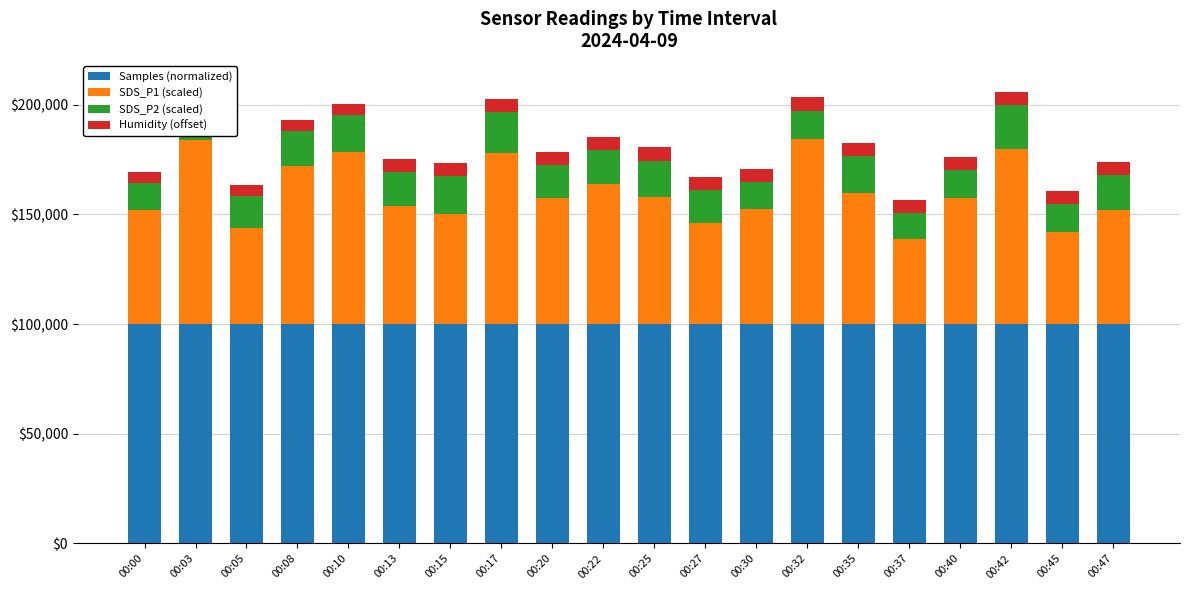

What is the total value across all series at 00:05?

163394.8